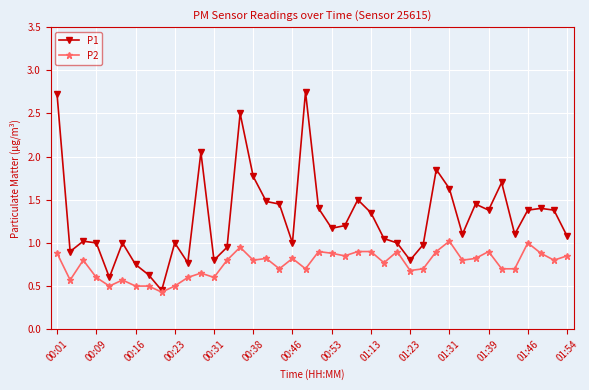

At how many categories does at least one series exceed 0?

40